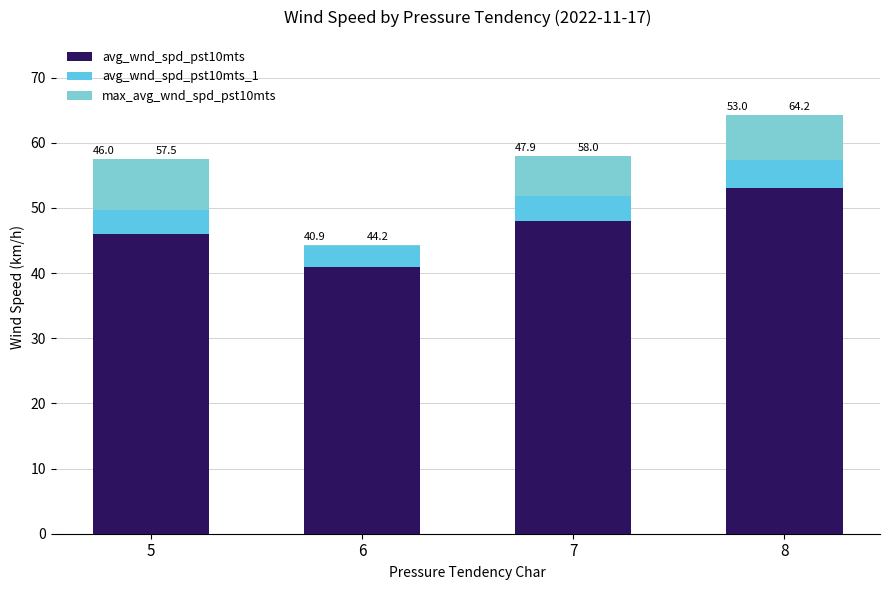

The value of avg_wnd_spd_pst10mts at 7 is 79.9. True or false?

False